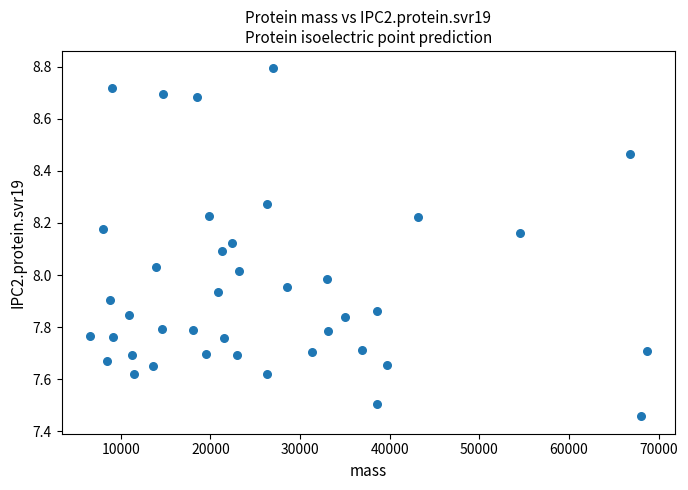

What is the range of X values (max minus min)?

62196.9